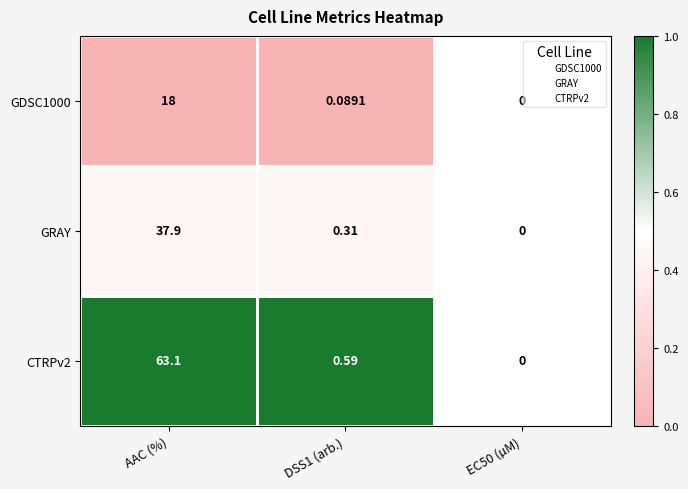

Which label corresponds to the largest value in the chart?

AAC (%)